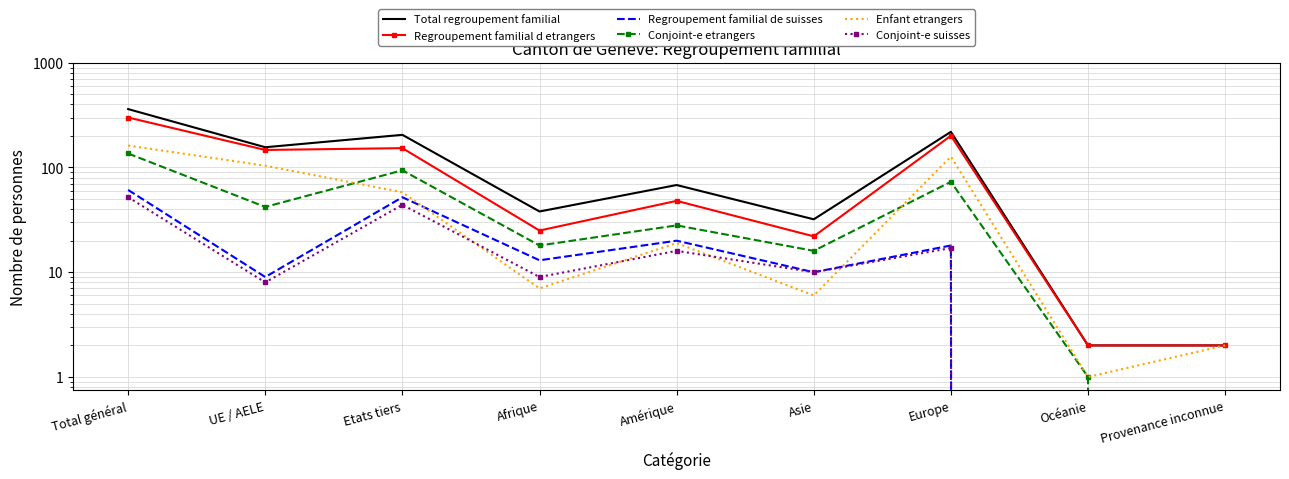

What is the approximate value of Conjoint-e etrangers at UE / AELE, to the nearest 5?

40